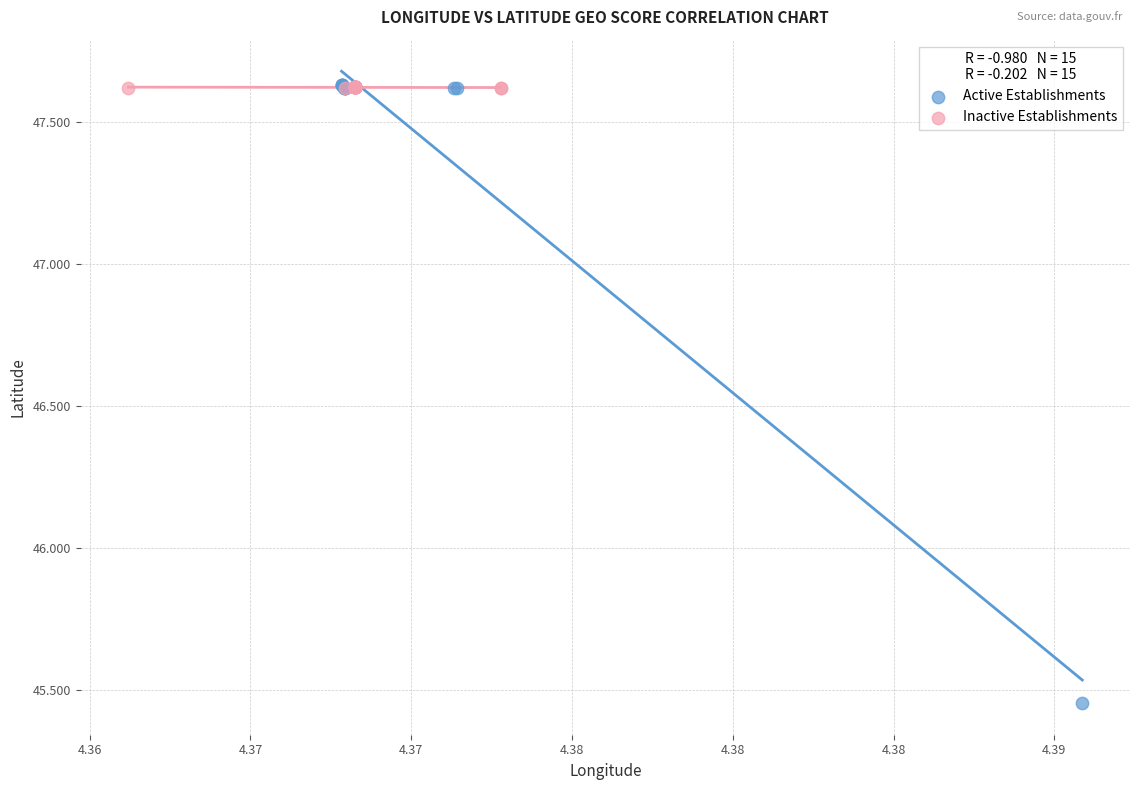

What are all the series names shown in the legend?

Active Establishments, Inactive Establishments